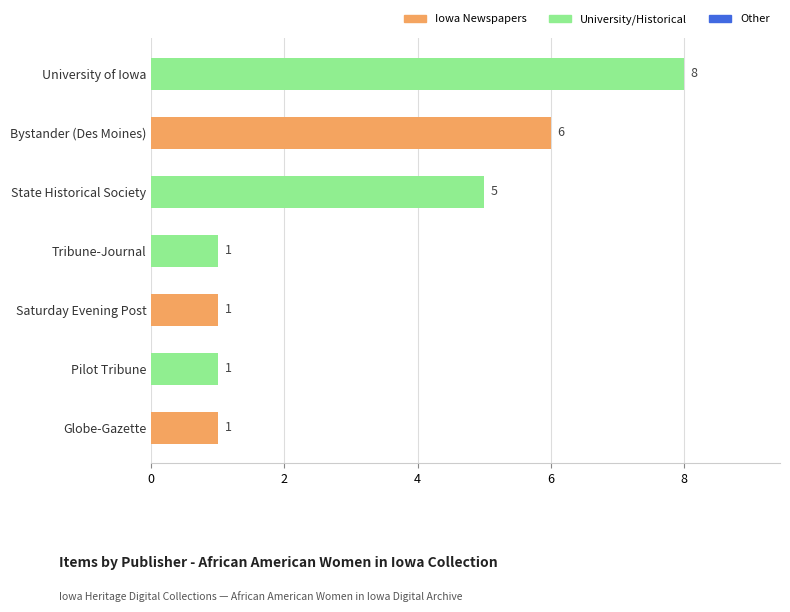

What is the label of the 5th bar from the bottom?

State Historical Society